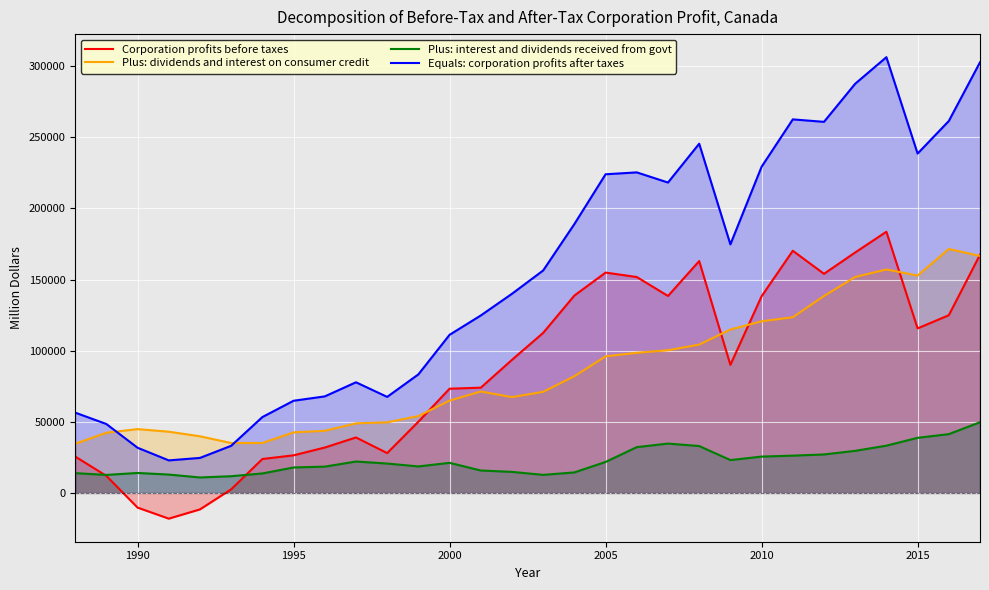

What is the average value of the Equals: corporation profits after taxes series?

153022